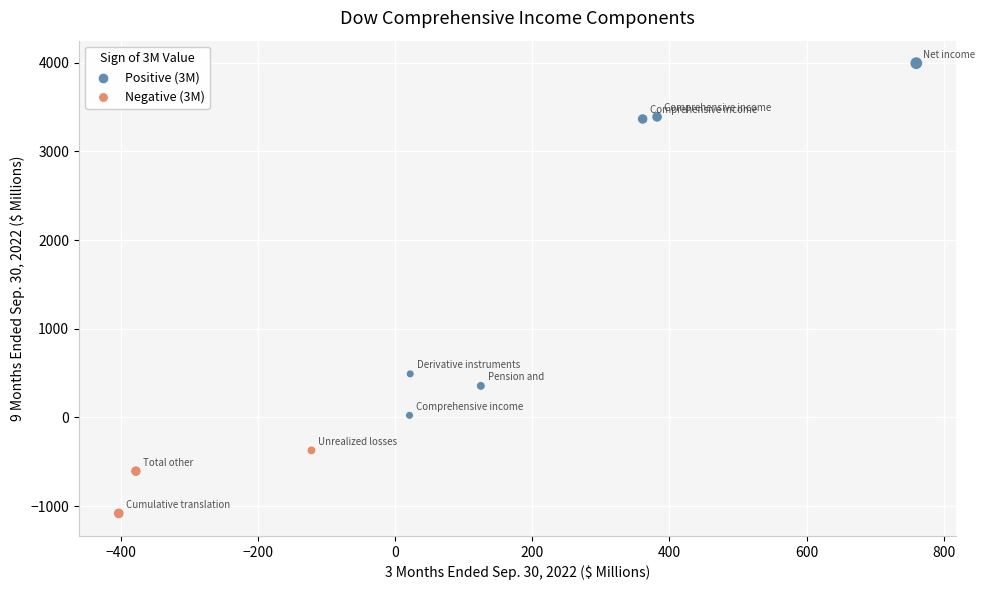

Which series reaches the minimum Y coordinate?

Negative (3M)